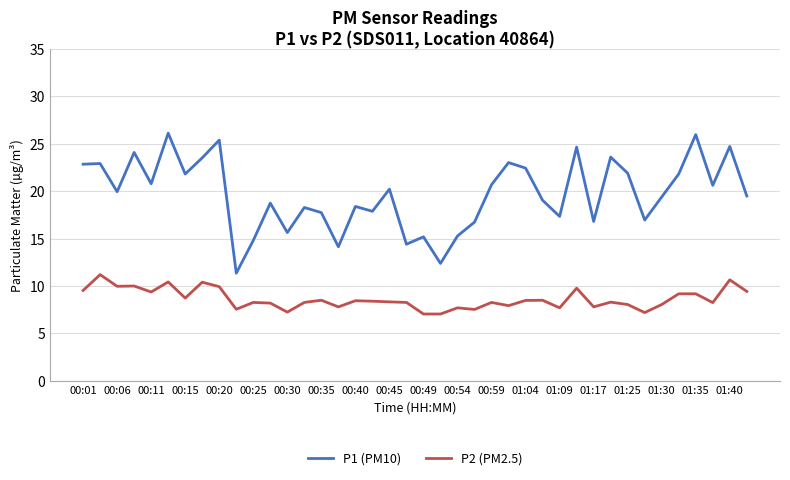

Which series has the largest range (max minus min)?

P1 (PM10)